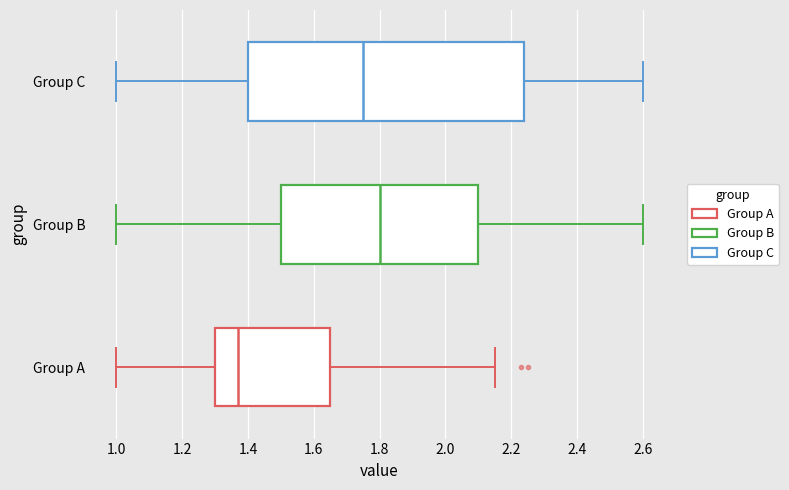

Reading bottom to top, transcribe this box plot: for each box, give where its median line is, the range the box spans, and where its two whiskers end, as read against the x-axis. The values are not printed on the chart, so give them approximately, as read against the axis.

Group A: median 1.38, box 1.30 to 1.66, whiskers 1.00 to 2.16
Group B: median 1.80, box 1.50 to 2.10, whiskers 1.00 to 2.60
Group C: median 1.76, box 1.40 to 2.24, whiskers 1.00 to 2.60